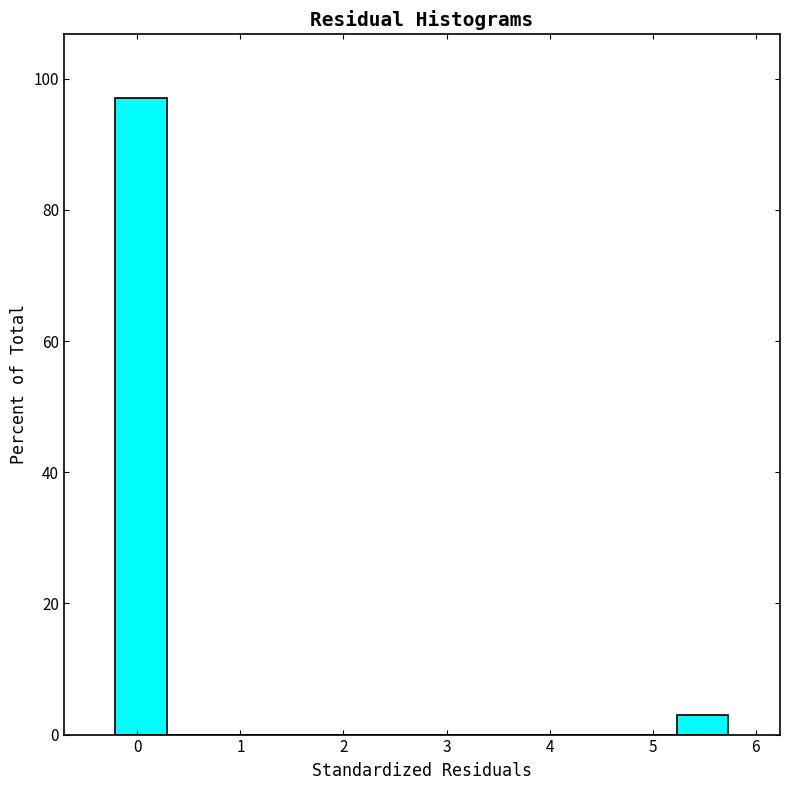

Reading left to right, list every bar in this chart as the range it spans on the x-axis followed by its height. Neither the bar edges nor the heights are printed on the chart, so give them approximately, as read against the axes.

-0.2 to 0.3: 98
0.3 to 0.8: 0
0.8 to 1.3: 0
1.3 to 1.8: 0
1.8 to 2.3: 0
2.3 to 2.8: 0
2.8 to 3.3: 0
3.3 to 3.8: 0
3.8 to 4.2: 0
4.2 to 4.7: 0
4.7 to 5.2: 0
5.2 to 5.7: 2